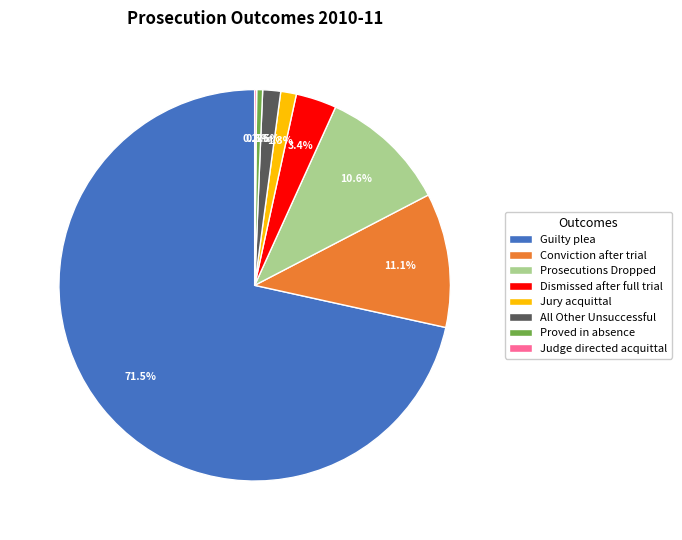

True or false: Jury acquittal accounts for 11% of the total.

False